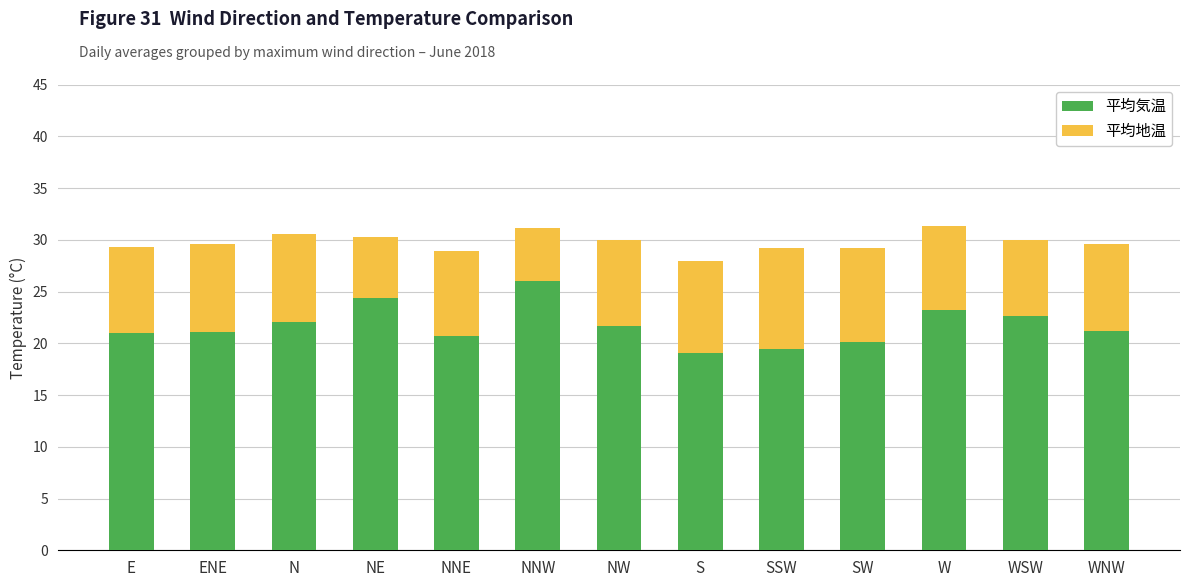

What value does the 平均気温 series have at WSW?

22.6